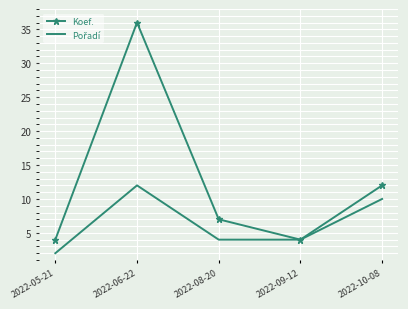

What position from the left is 2022-09-12?

4